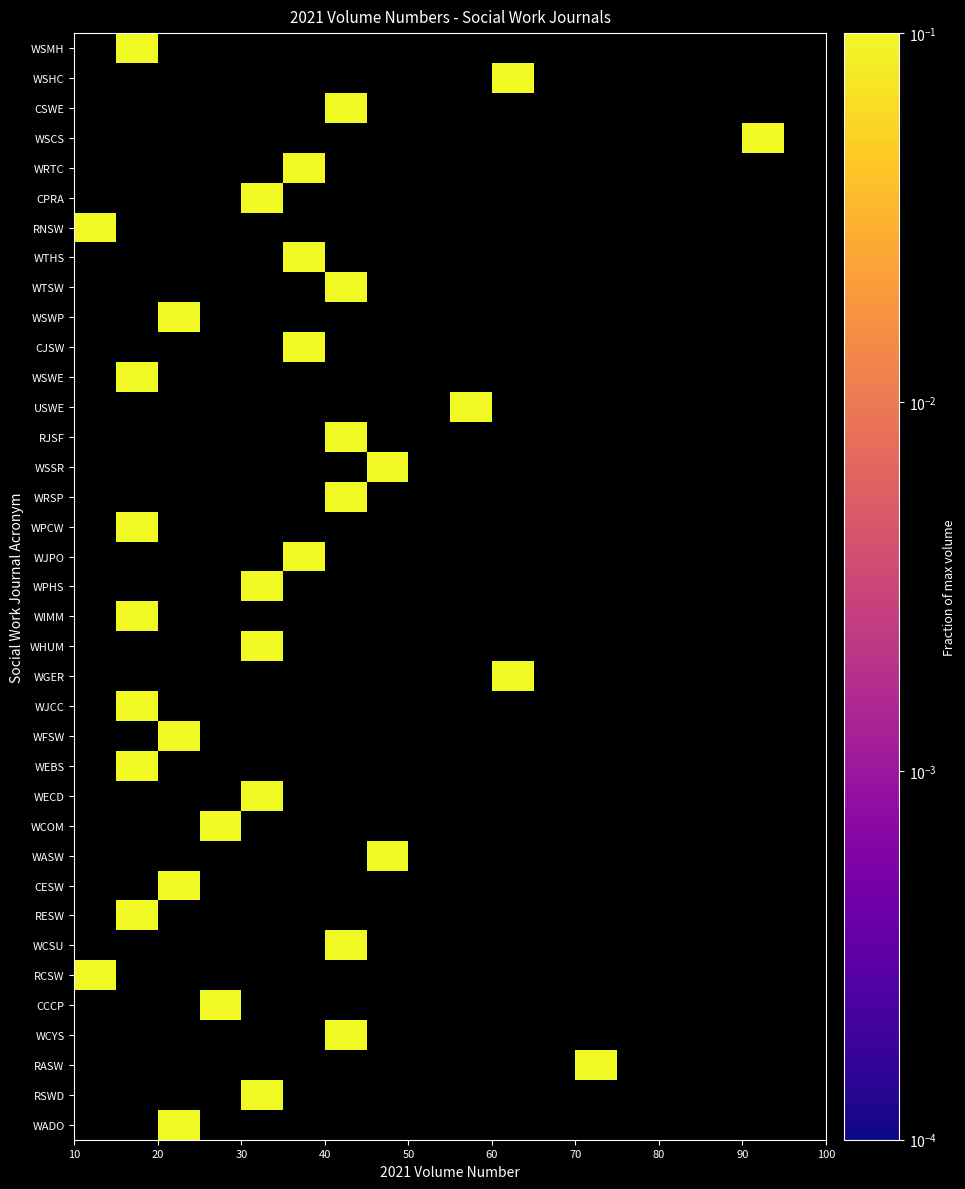

What is the minimum value shown in the chart?

0.1